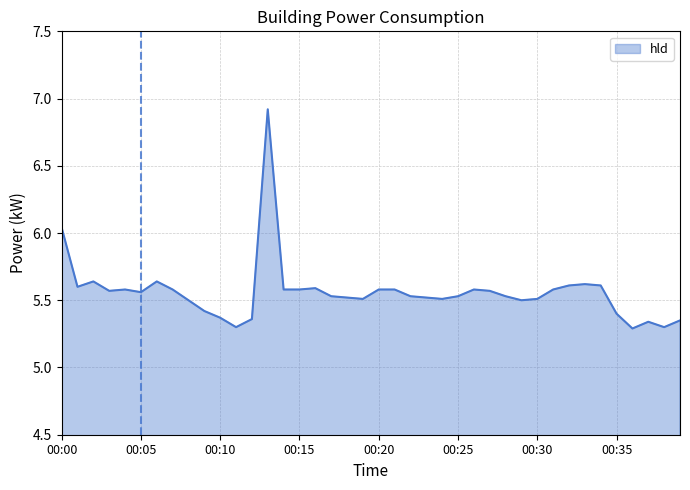

How many lines are shown in the chart?

1